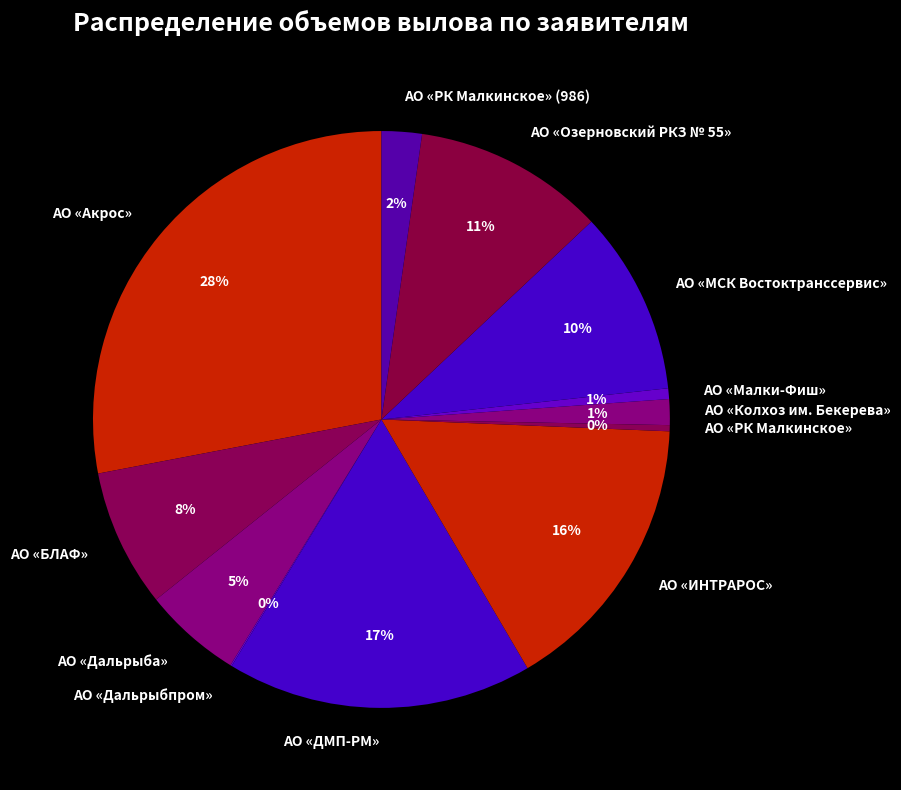

To the nearest percent, what portion does АО «Озерновский РКЗ № 55» represent?

11%